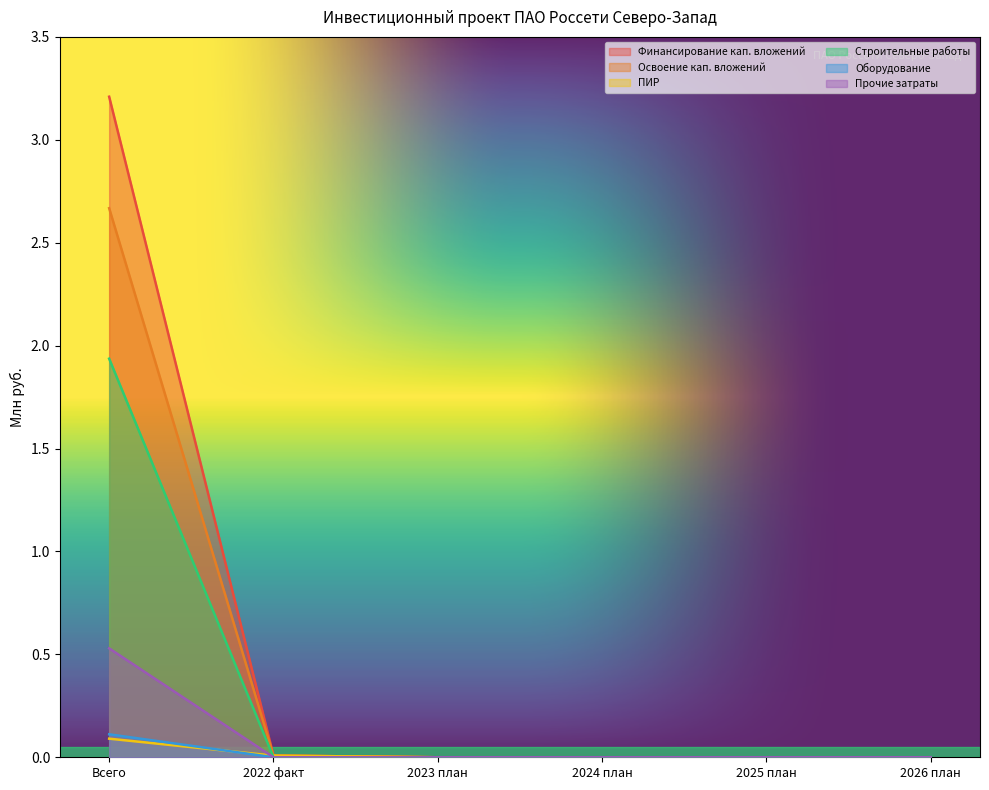

How many values in the Финансирование кап. вложений series exceed 0?

2